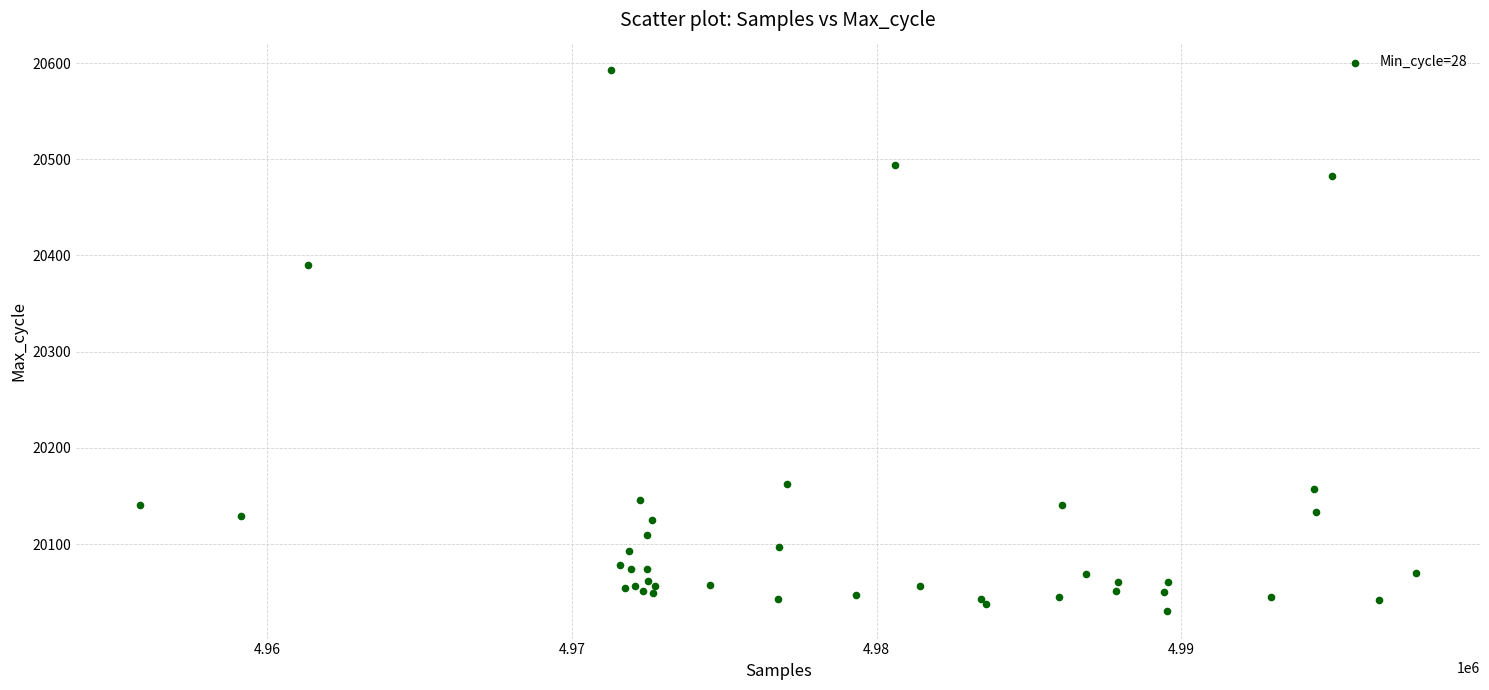

What Y value in the scatter plot is closest to 20311?

20390